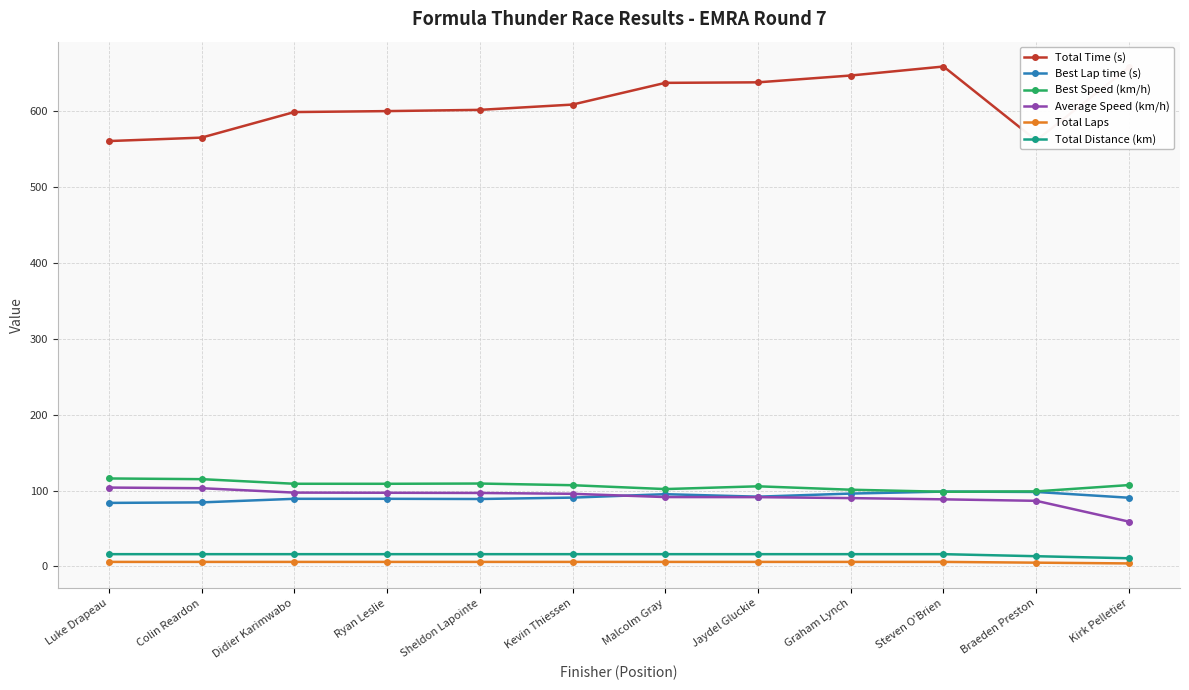

How many lines are shown in the chart?

6